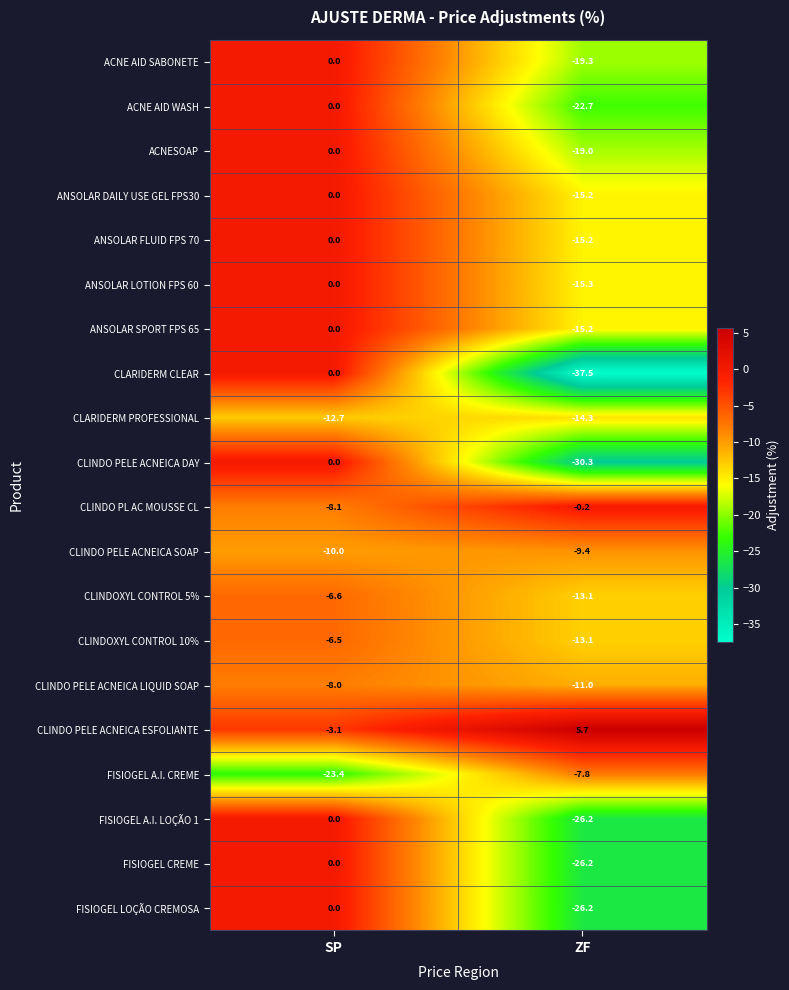

Which category has the lowest value in the ACNE AID SABONETE series?

ZF